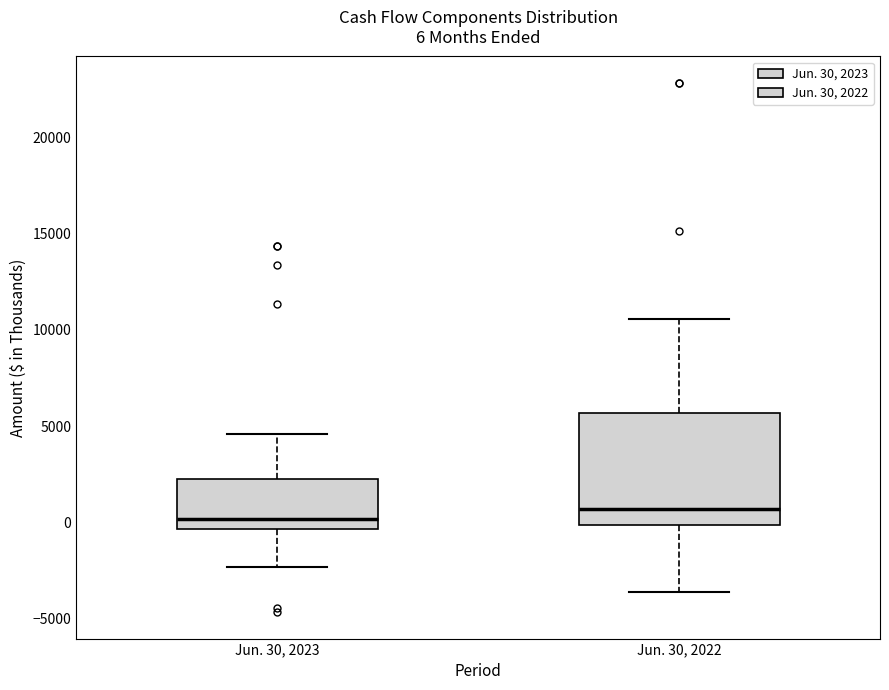

Comparing the boxes themselves (not the whiskers), which one is the tallest?

Jun. 30, 2022